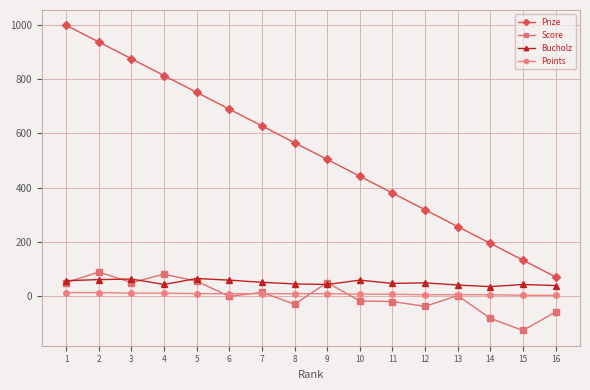

Is the value of Prize at 5 greater than the value of Bucholz at 2?

Yes